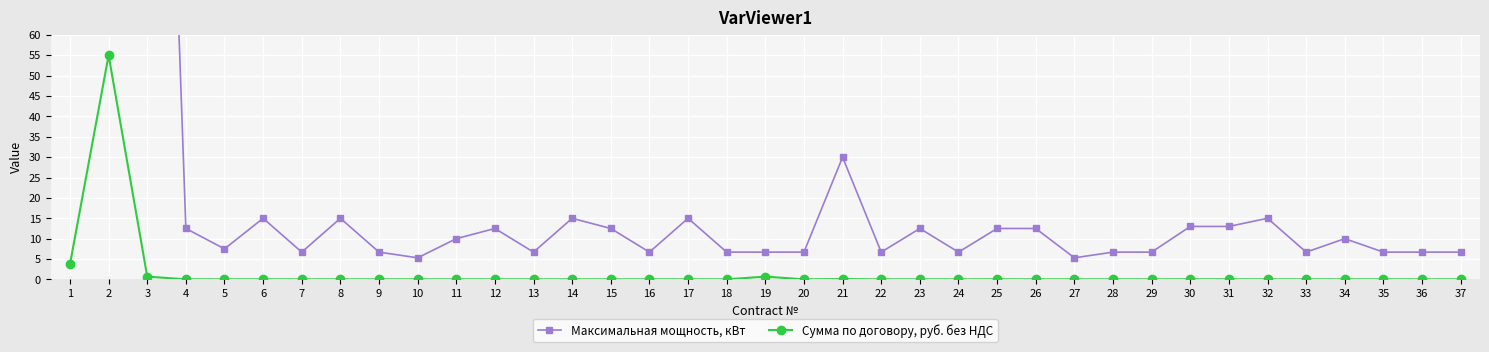

Reading left to right, extract all data points from this chart.

Максимальная мощность, кВт: 1=1500.0	2=215.5	3=280.4	4=12.5	5=7.5	6=15.0	7=6.7	8=15.0	9=6.7	10=5.3	11=10.0	12=12.5	13=6.7	14=15.0	15=12.5	16=6.7	17=15.0	18=6.7	19=6.7	20=6.7	21=30.0	22=6.7	23=12.5	24=6.7	25=12.5	26=12.5	27=5.3	28=6.7	29=6.7	30=13.0	31=13.0	32=15.0	33=6.7	34=10.0	35=6.7	36=6.7	37=6.7
Сумма по договору, руб. без НДС: 1=3.7	2=55.0	3=0.7	4=0.0	5=0.0	6=0.0	7=0.0	8=0.0	9=0.0	10=0.0	11=0.0	12=0.0	13=0.0	14=0.0	15=0.0	16=0.0	17=0.0	18=0.0	19=0.7	20=0.0	21=0.1	22=0.0	23=0.0	24=0.0	25=0.0	26=0.0	27=0.0	28=0.0	29=0.0	30=0.0	31=0.0	32=0.0	33=0.0	34=0.0	35=0.0	36=0.0	37=0.0